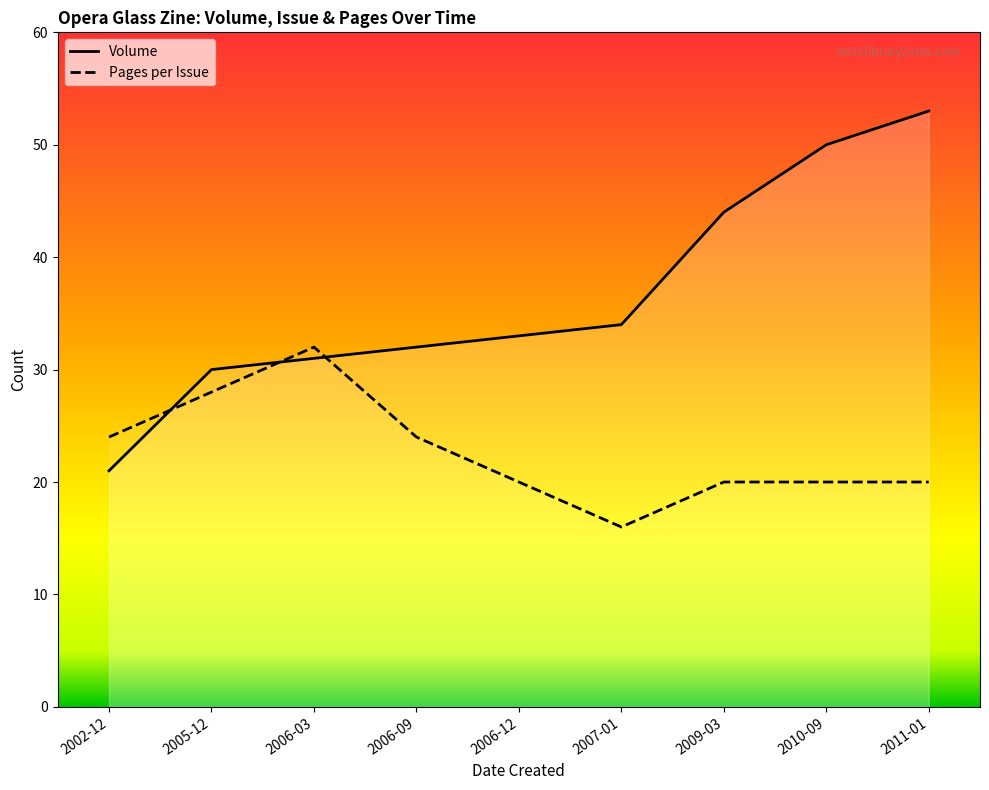

True or false: Issue has a value of 24 at 2002-12.

True